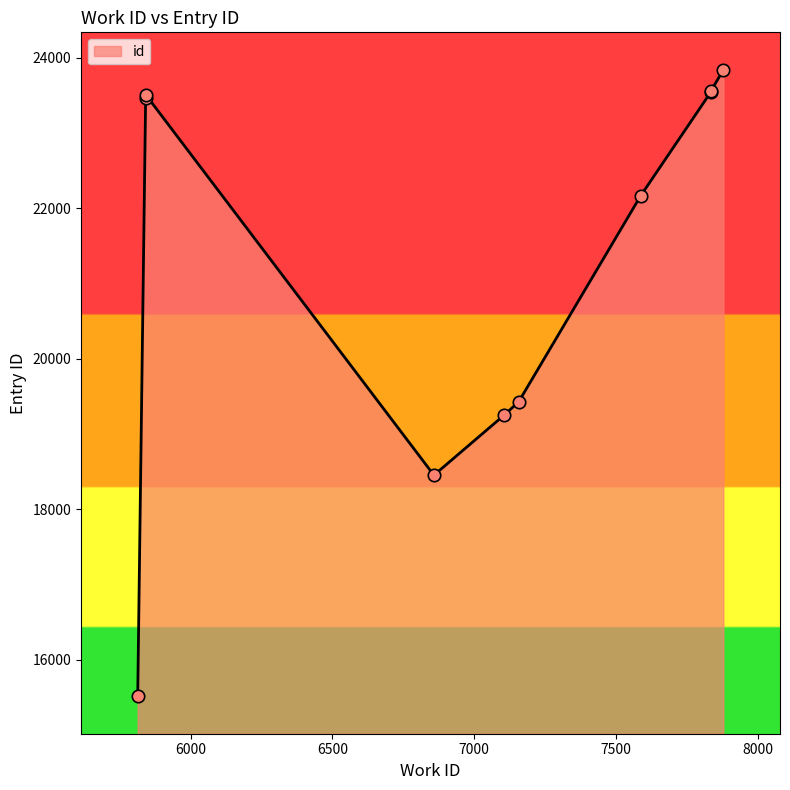

What is the ratio of the value at 5841 to the value at 7835?

1.0